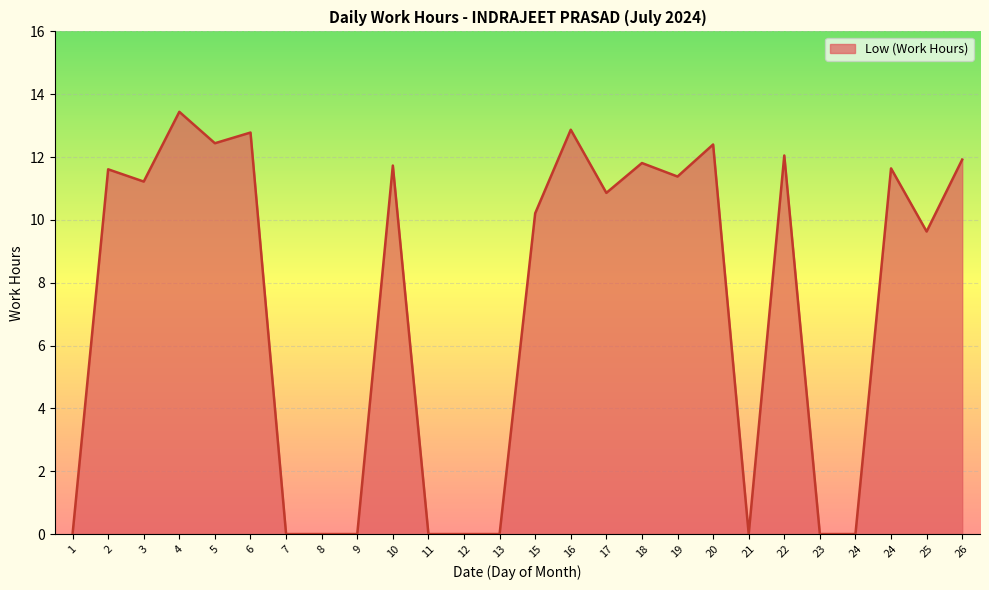

True or false: there are more than 2 points higher than both neighbors.

True